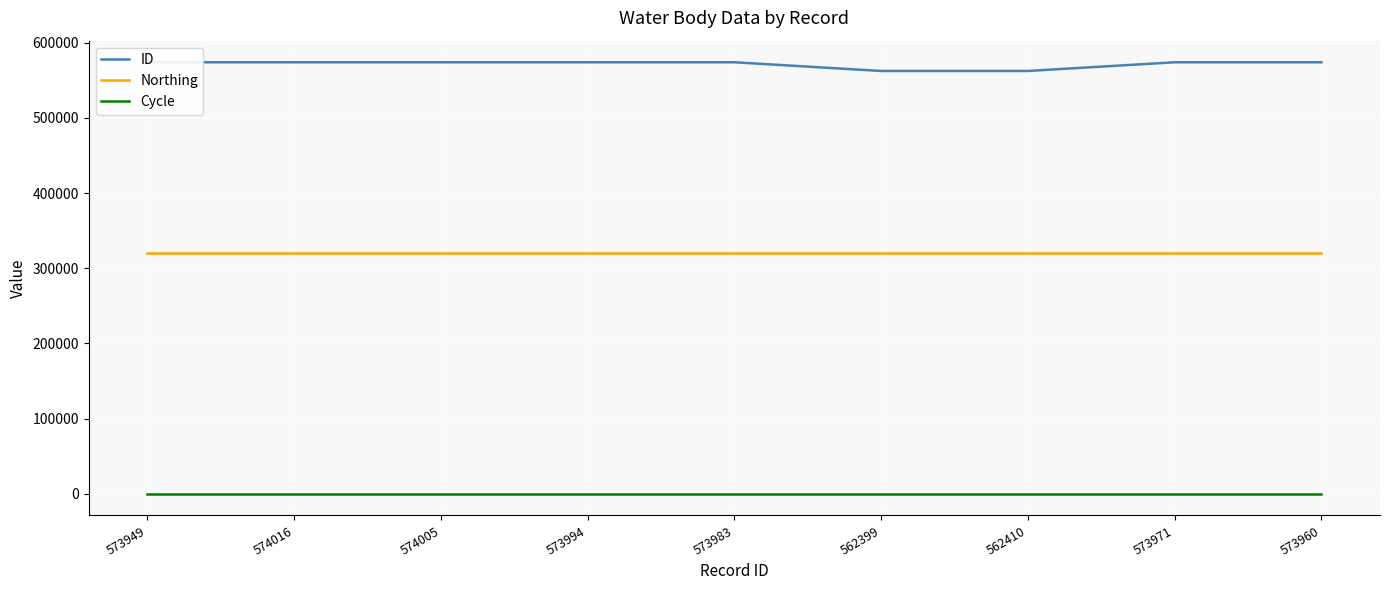

True or false: Northing has a value of 320406 at 574016.

True